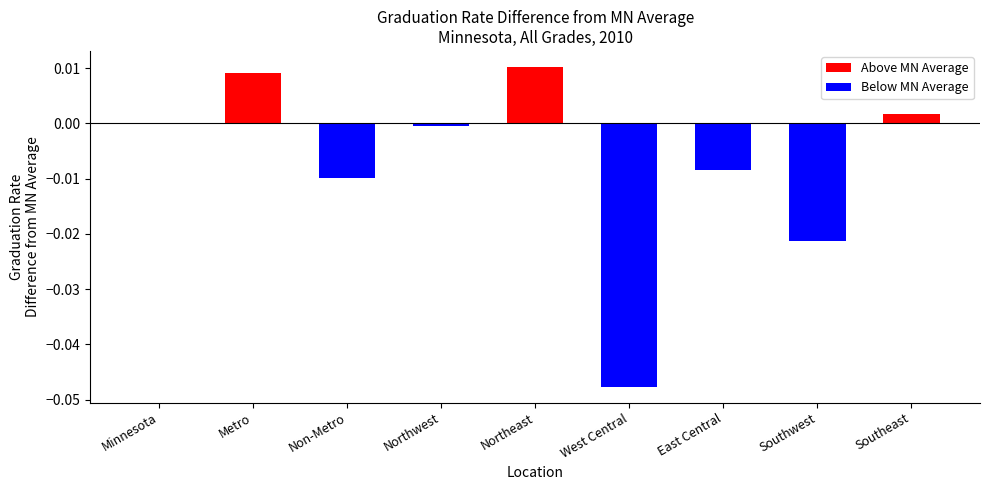

Does the chart contain stacked bars?

No